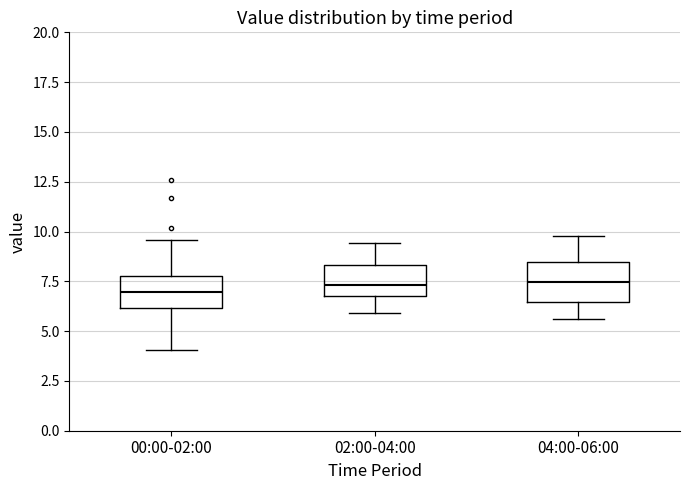

Reading left to right, read every box against the y-axis: the position of its median line, the range the box covers, and the ends of its whiskers. The values are not printed on the chart, so give them approximately, as read against the axis.

00:00-02:00: median 7.0, box 6.0 to 8.0, whiskers 4.0 to 9.5
02:00-04:00: median 7.5, box 7.0 to 8.5, whiskers 6.0 to 9.5
04:00-06:00: median 7.5, box 6.5 to 8.5, whiskers 5.5 to 10.0